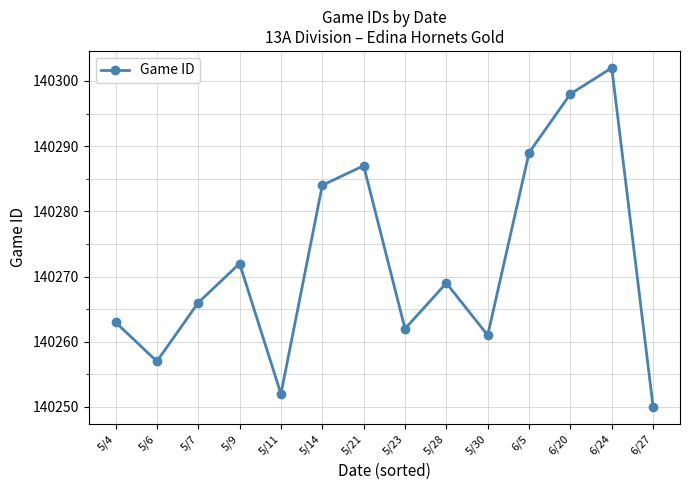

What is the value of the 9th point from the left?

140269